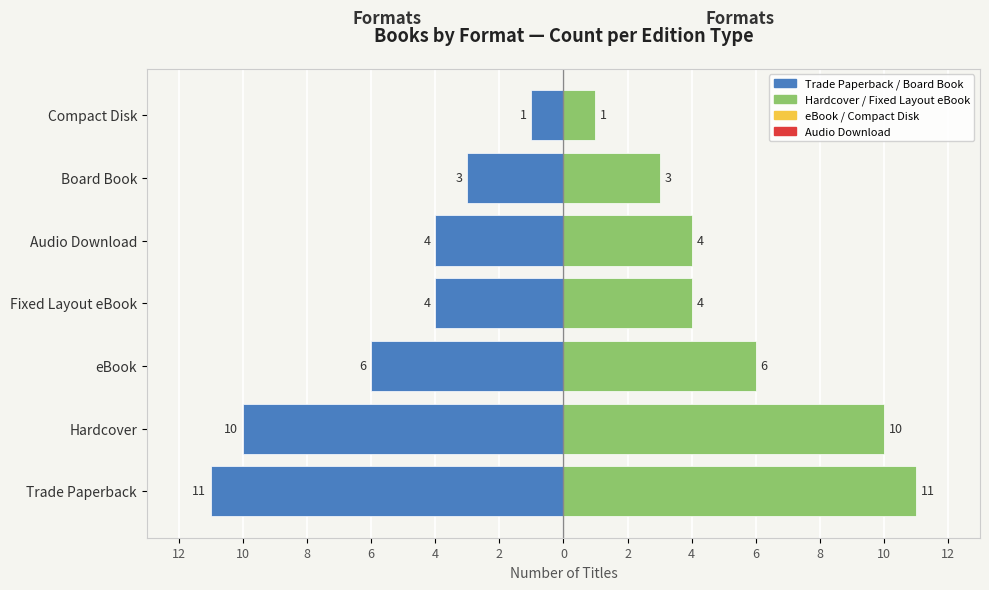

The Count (left) series shows -6 at Trade Paperback. True or false?

False